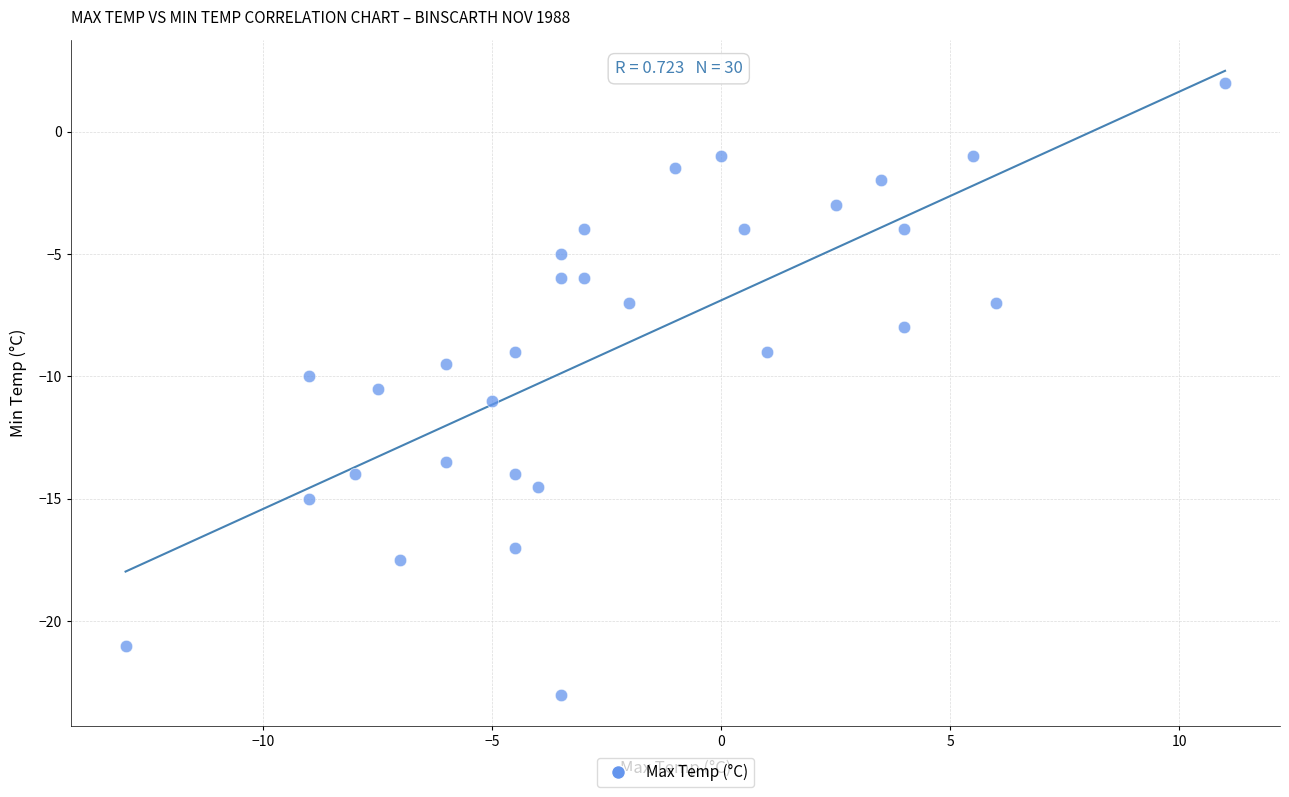

What is the range of Y values (max minus min)?

25.0